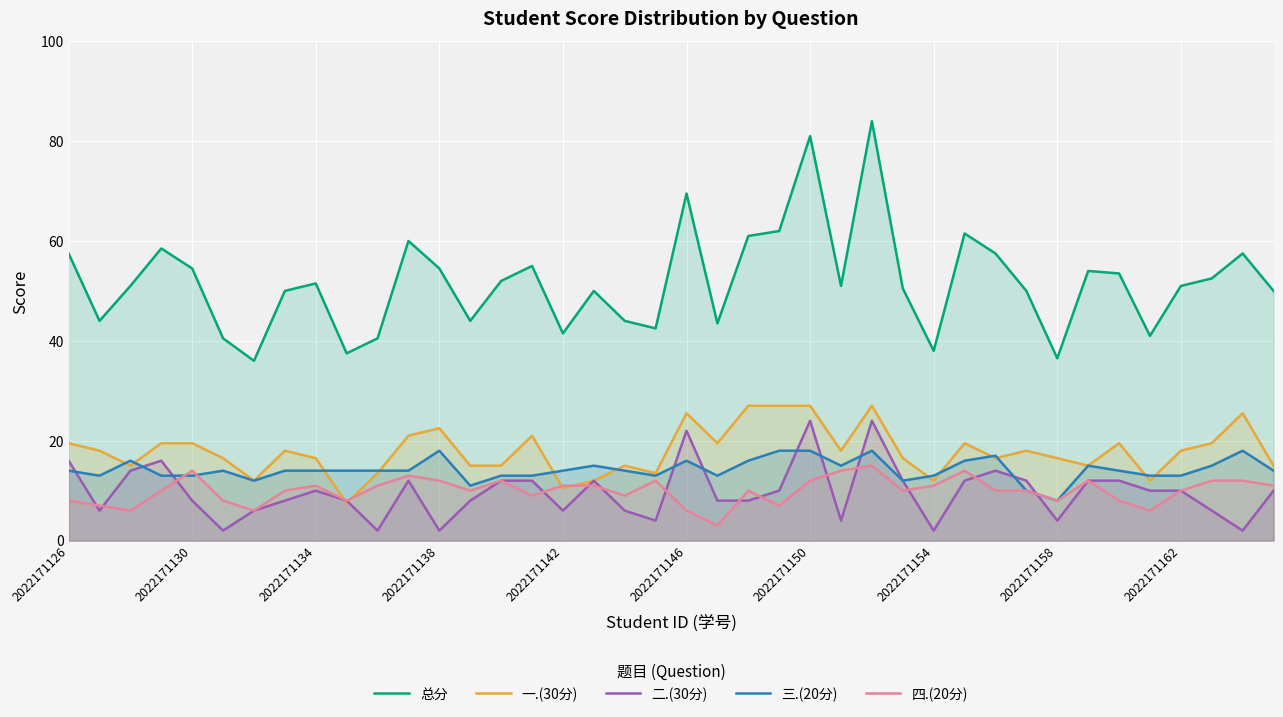

What is the total value across all series at 2022171146?

139.0